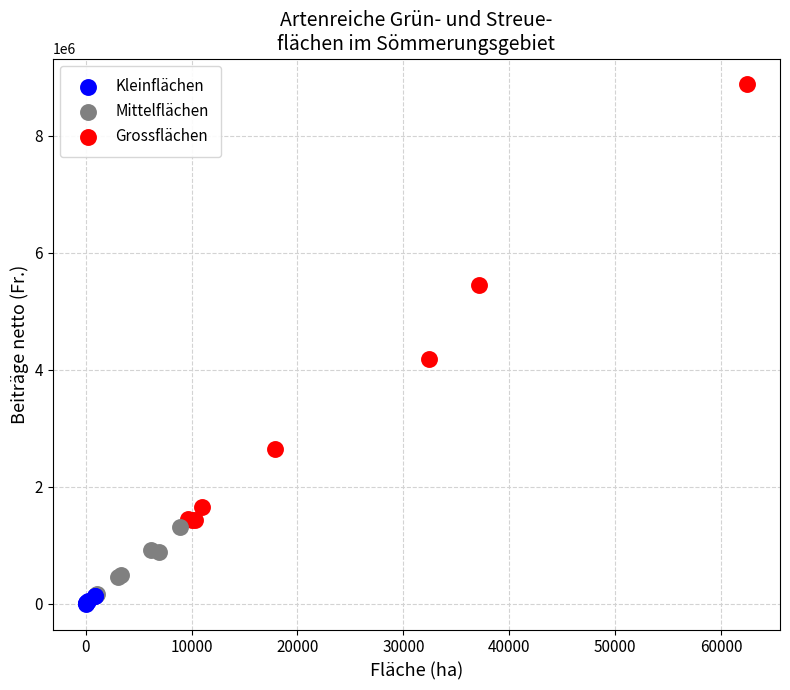

What are all the series names shown in the legend?

Kleinflächen, Mittelflächen, Grossflächen